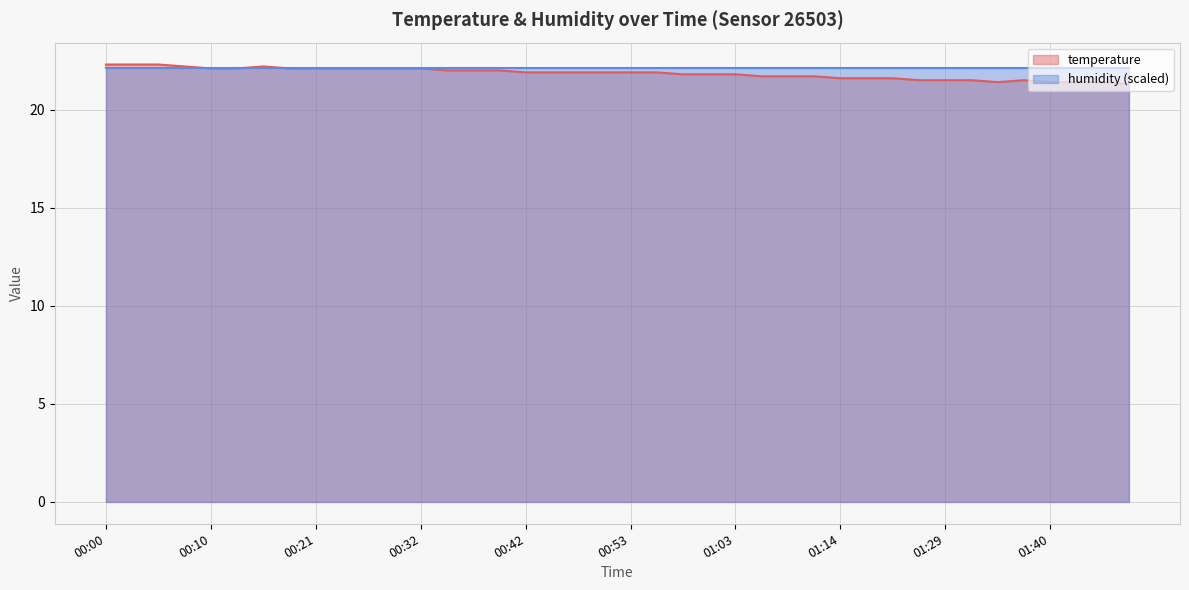

What is the difference between the values at 00:08 and 00:50?

0.3